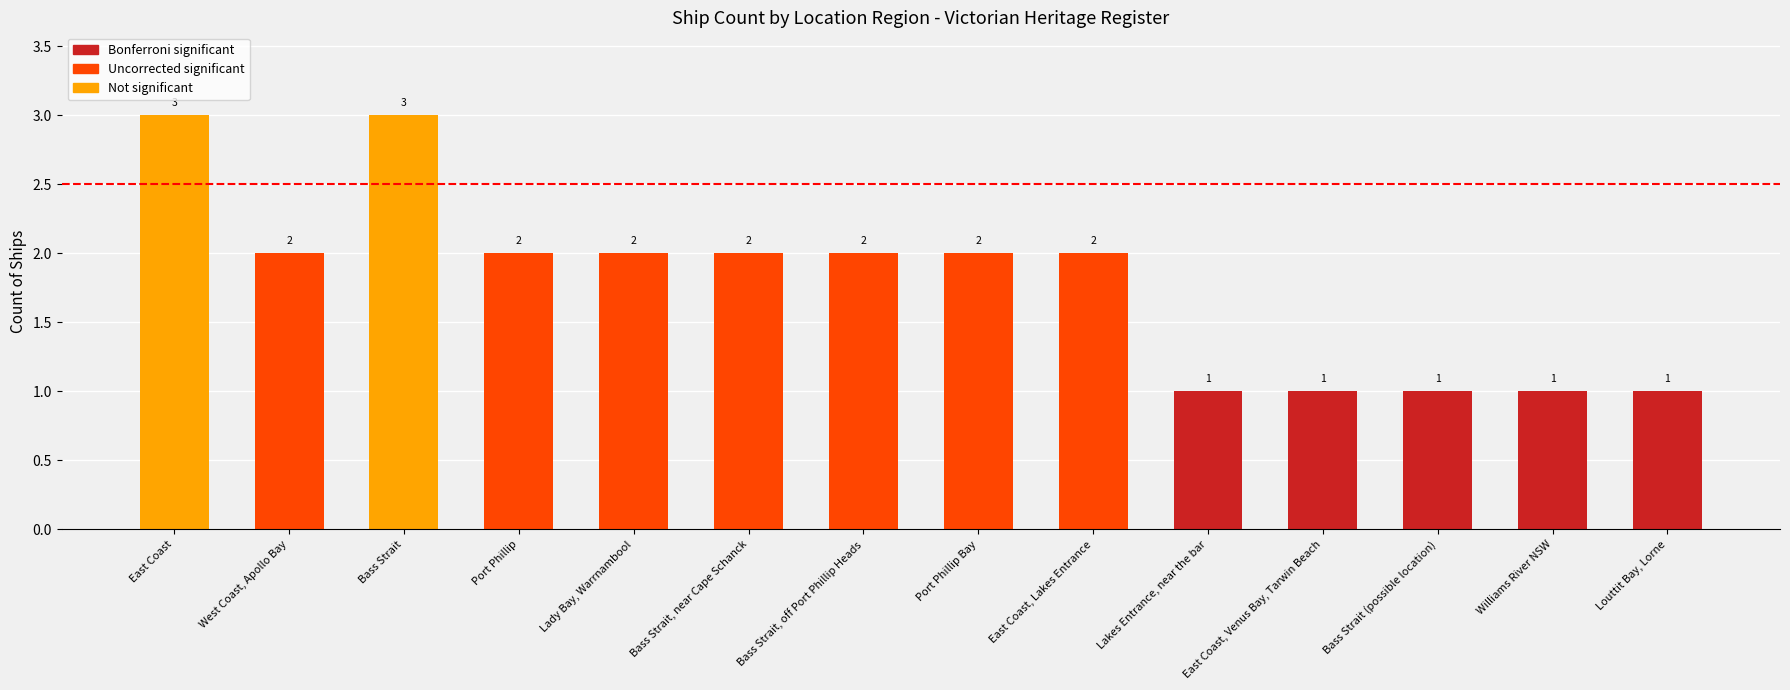

Reading left to right, transcribe all the data shown in this chart.

3	2	3	2	2	2	2	2	2	1	1	1	1	1